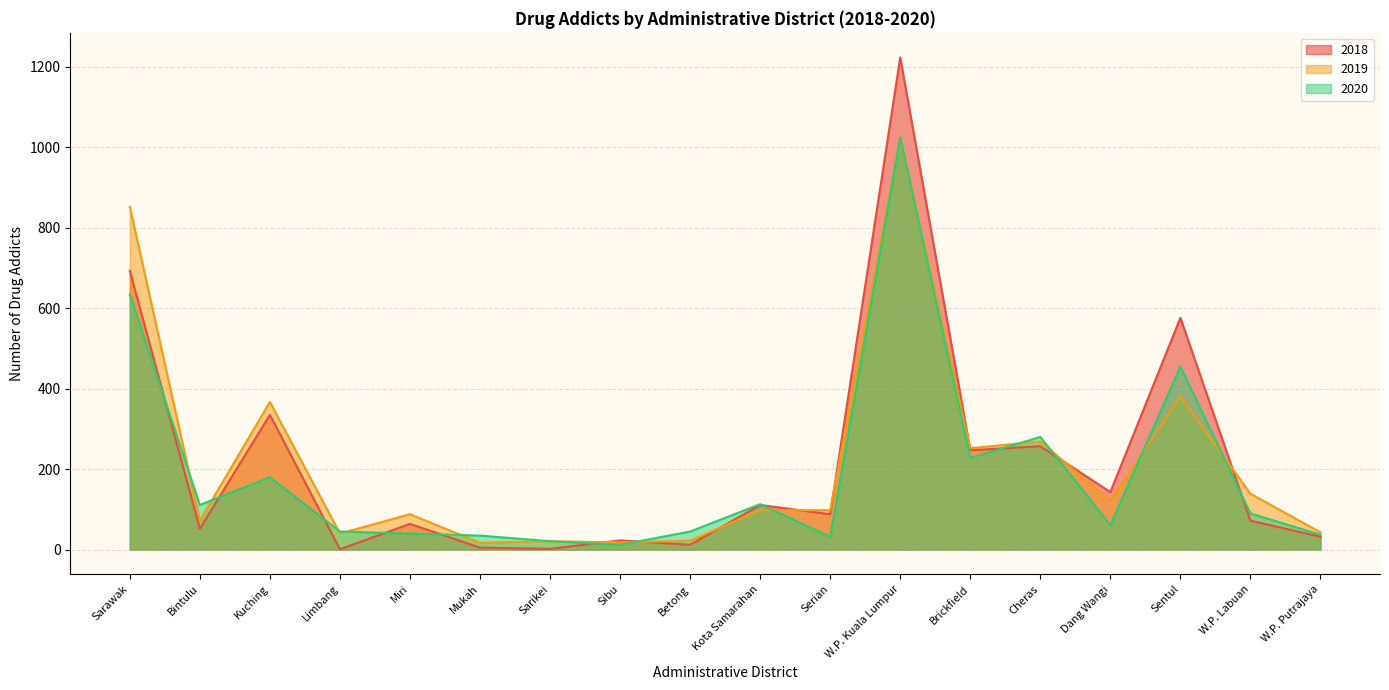

True or false: 2019 has a value of 172 at Dang Wangi.

False